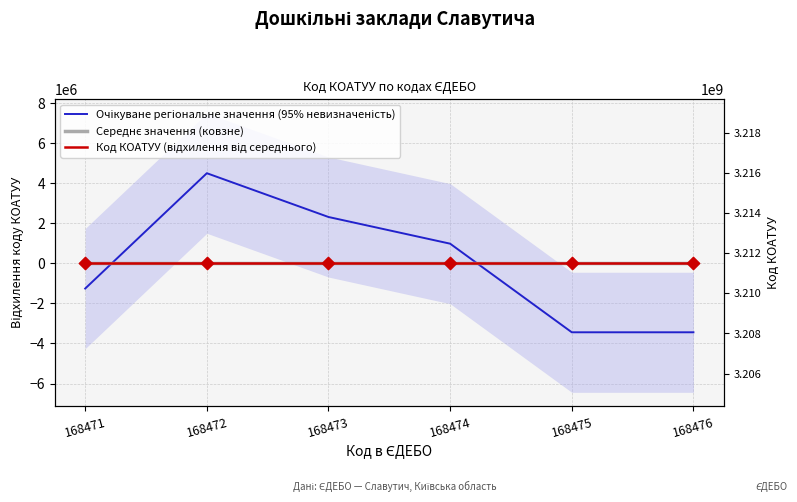

Which series contains the lowest Y value?

Очікуване регіональне значення (95% невизначеність)